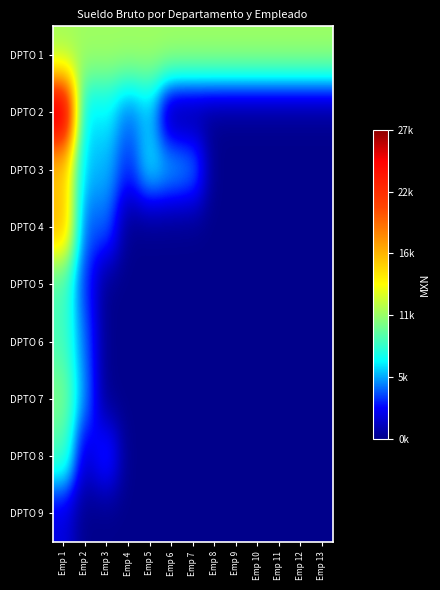

Rank the series at Emp 6 from lowest to highest value.

DPTO 2, DPTO 4, DPTO 5, DPTO 6, DPTO 7, DPTO 8, DPTO 9, DPTO 3, DPTO 1